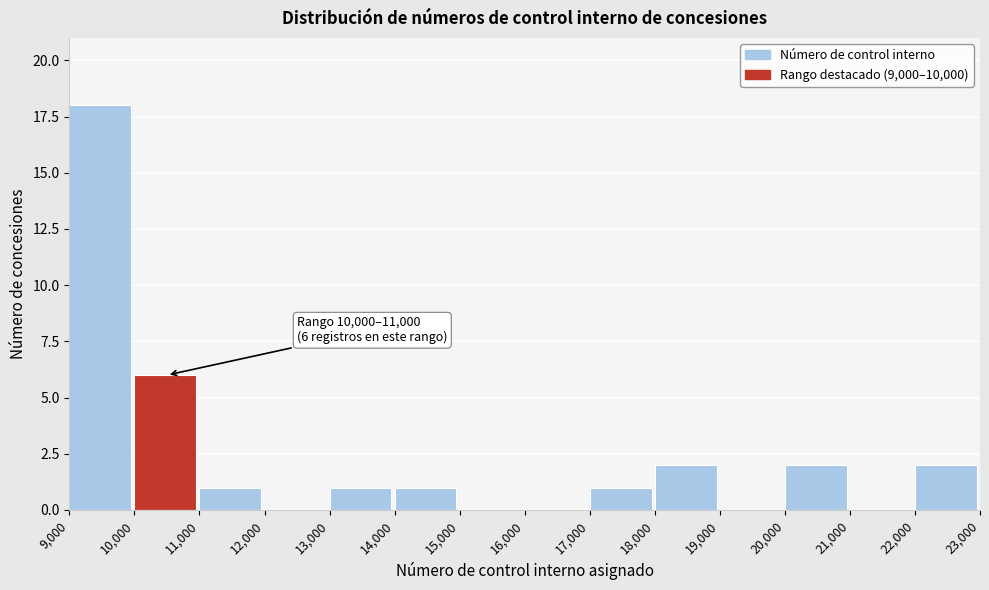

Over which range of the x-axis is the bar tallest?

9,000 to 10,000